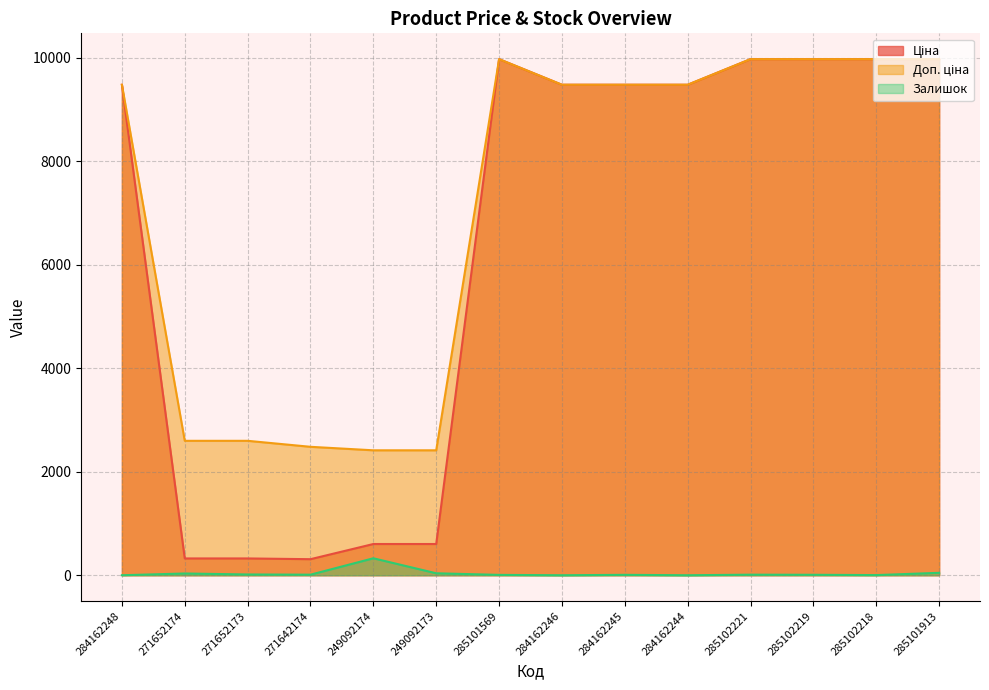

At which label is Залишок closest to 164?

285101913